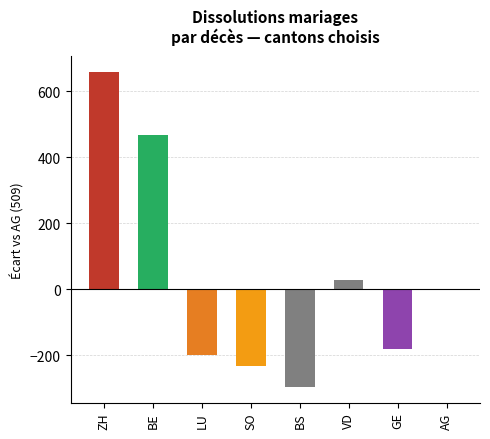

What is the minimum value shown in the chart?

-296